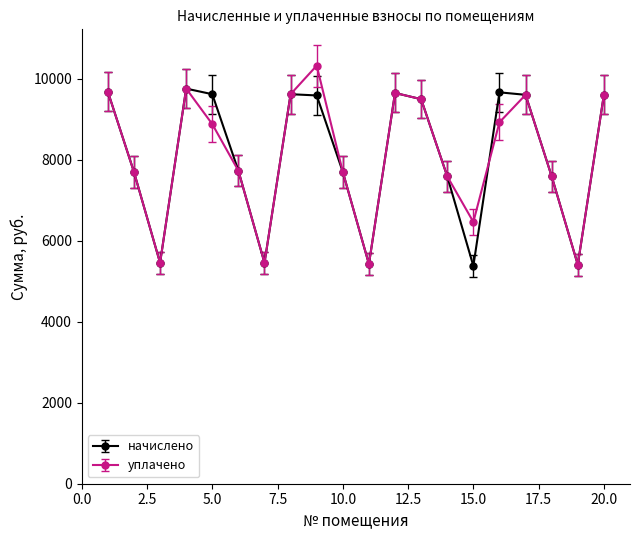

At how many categories does at least one series exceed 7291?

15